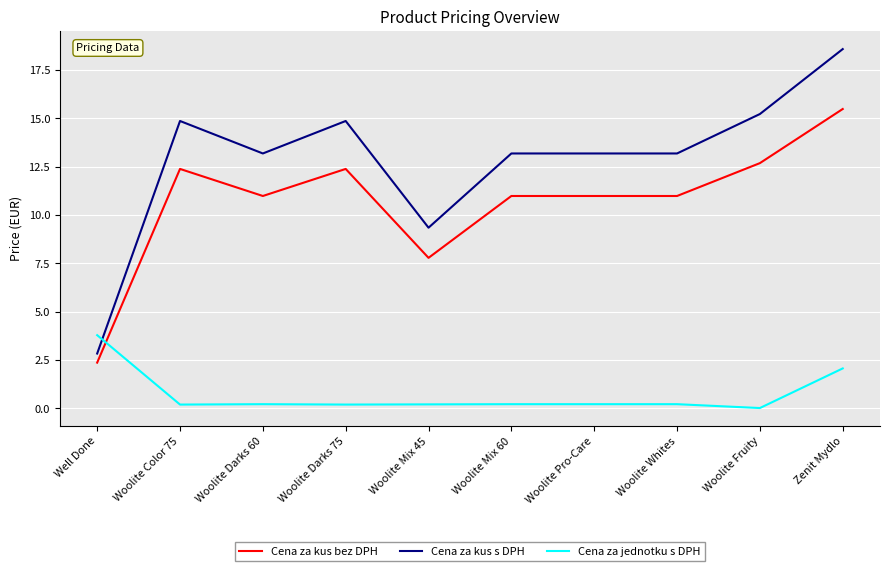

Does the chart have visible grid lines?

Yes